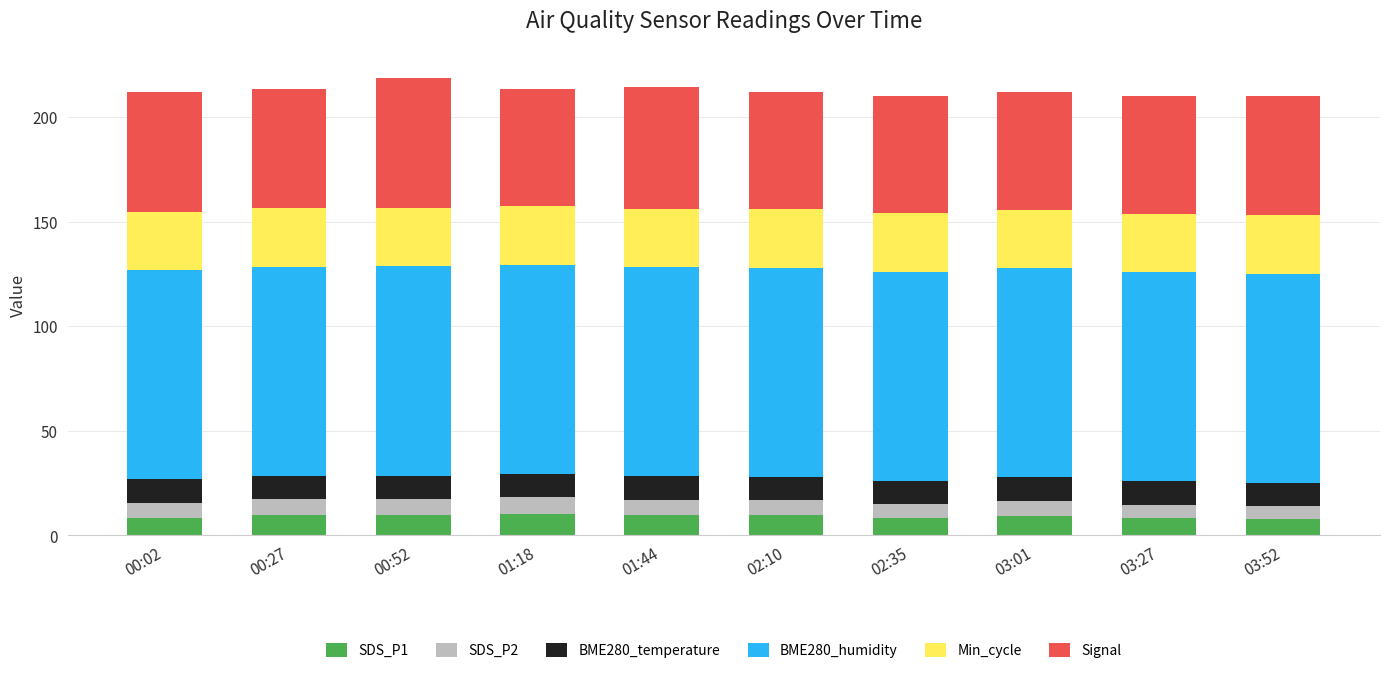

How many bars are there in total?

10